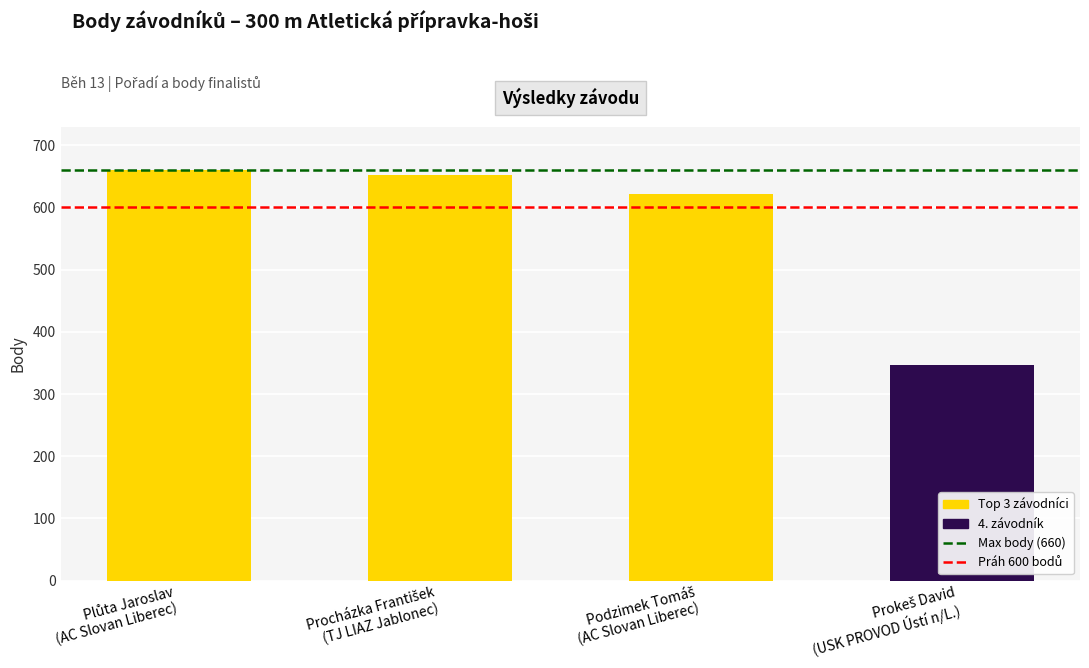

What is the value of the 3rd bar from the left?

622